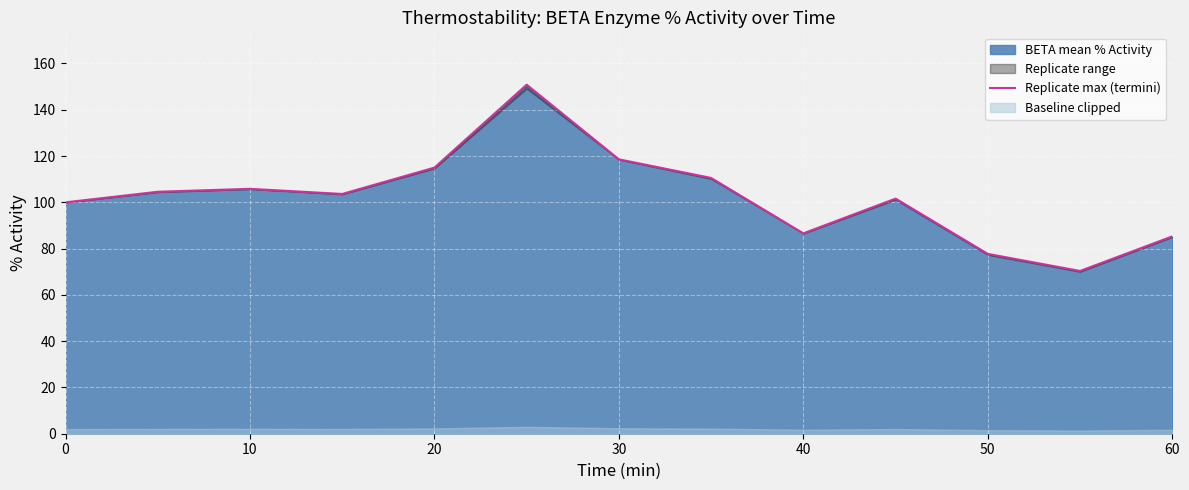

True or false: the data shows 58.1 at 50.

False